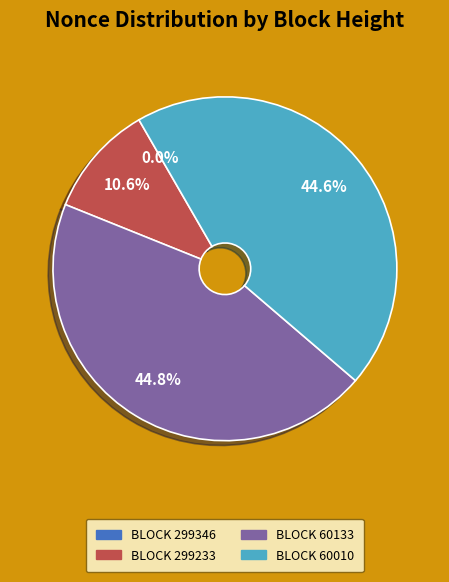

Is there any slice that represents more than half of the pie?

No